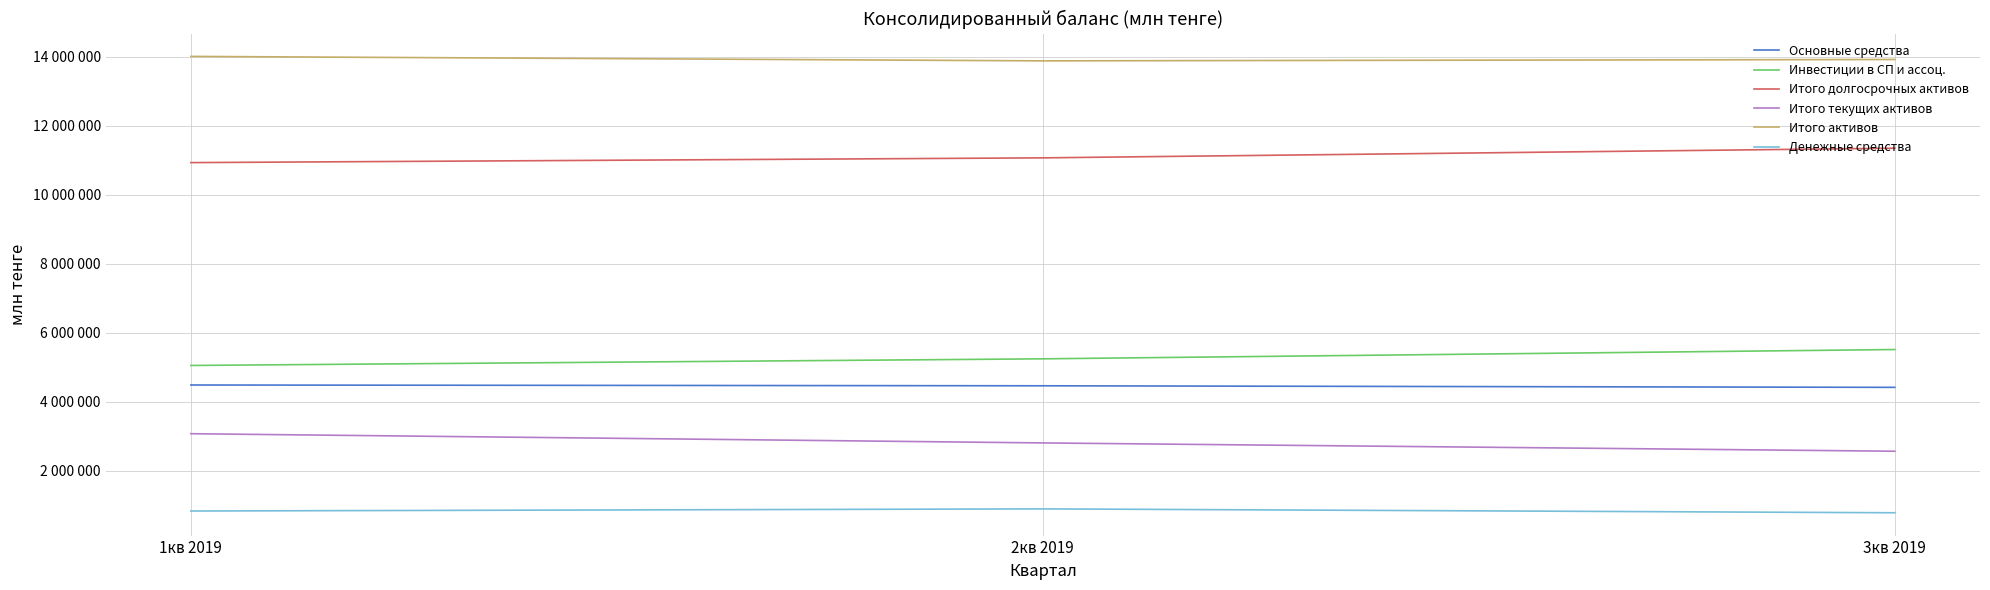

What are all the series names shown in the legend?

Основные средства, Инвестиции в СП и ассоц., Итого долгосрочных активов, Итого текущих активов, Итого активов, Денежные средства